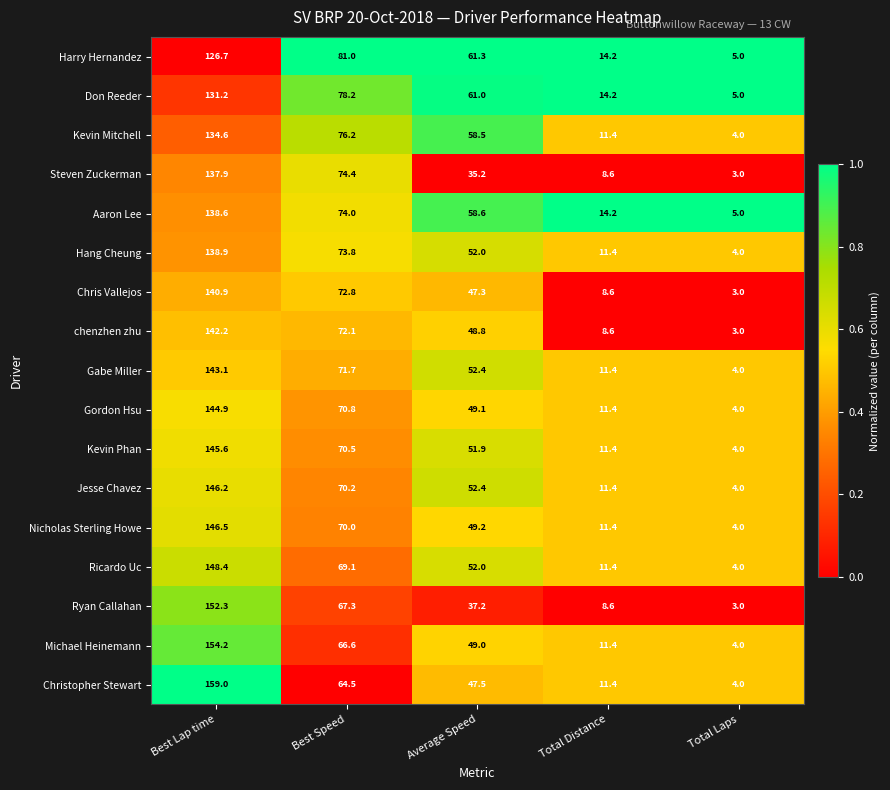

What is the total value across all series at Best Lap time?

2431.2